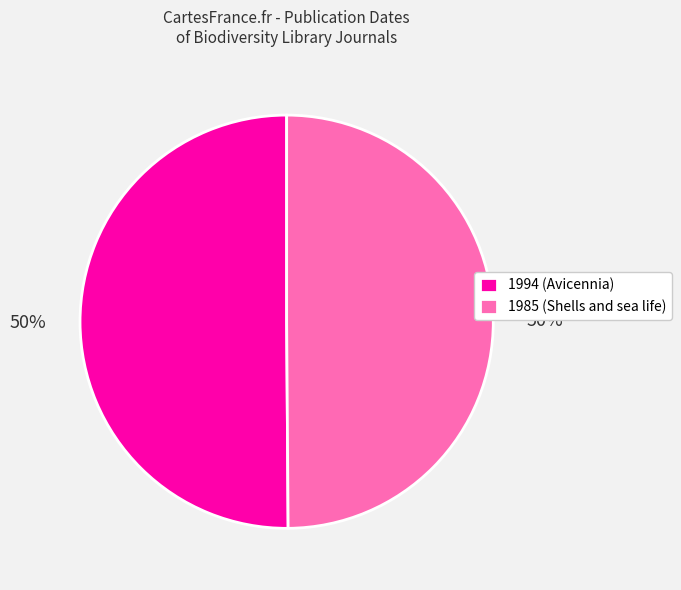

Approximately how many times larger is the value at 1994 (Avicennia) compared to 1985 (Shells and sea life)?

1.0